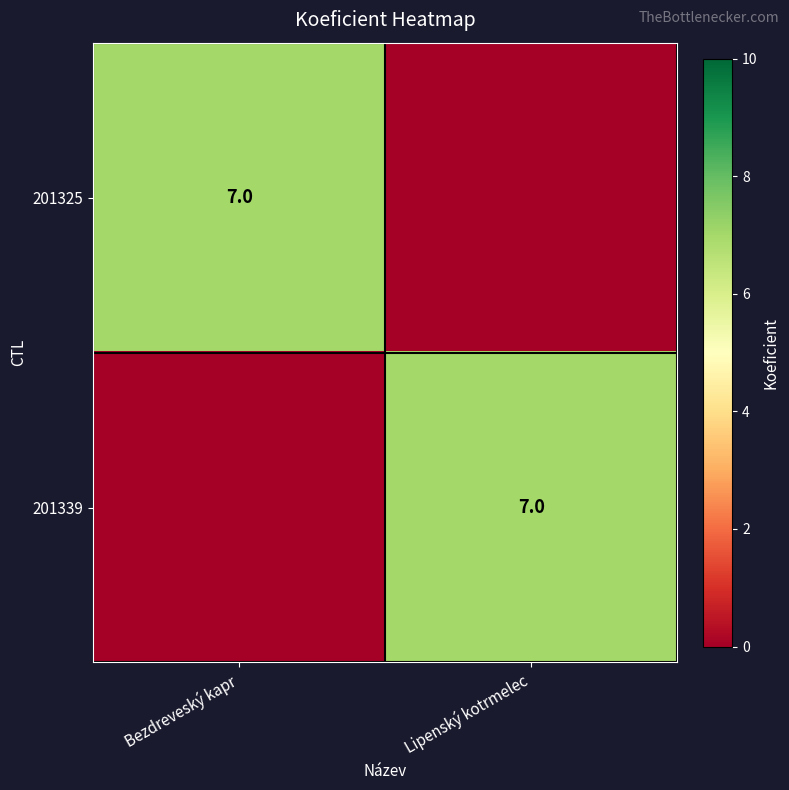

The value of 201325 at Bezdreveský kapr is 7. True or false?

True